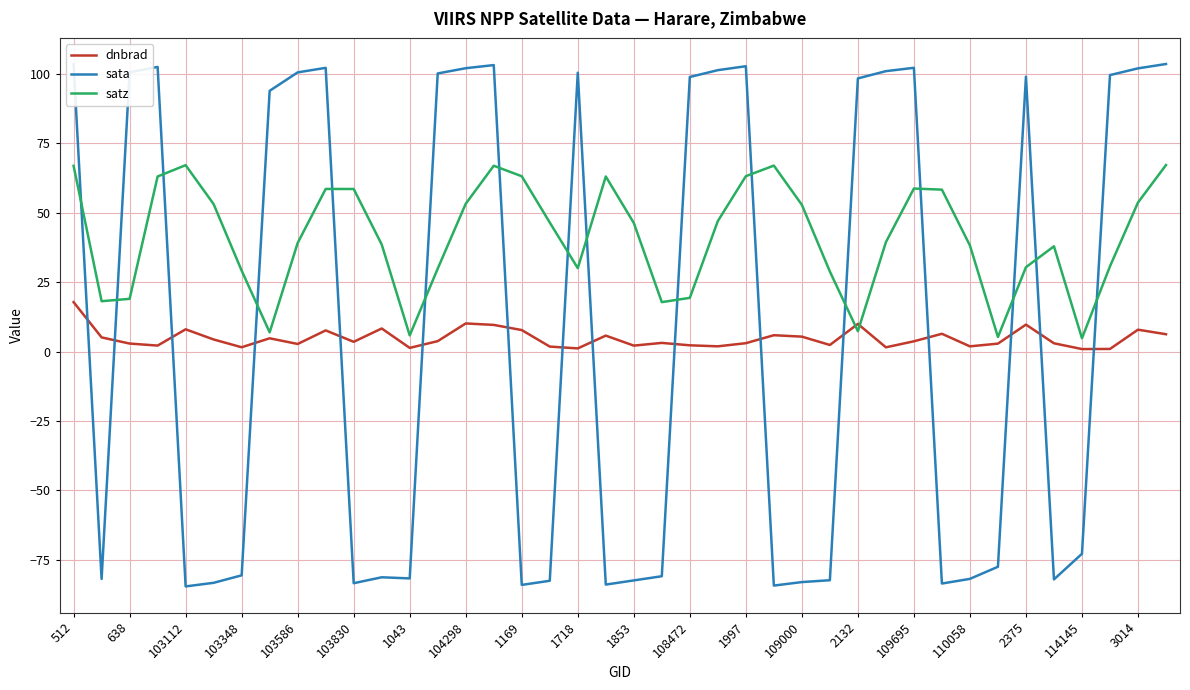

Which series has the widest spread of values?

sata